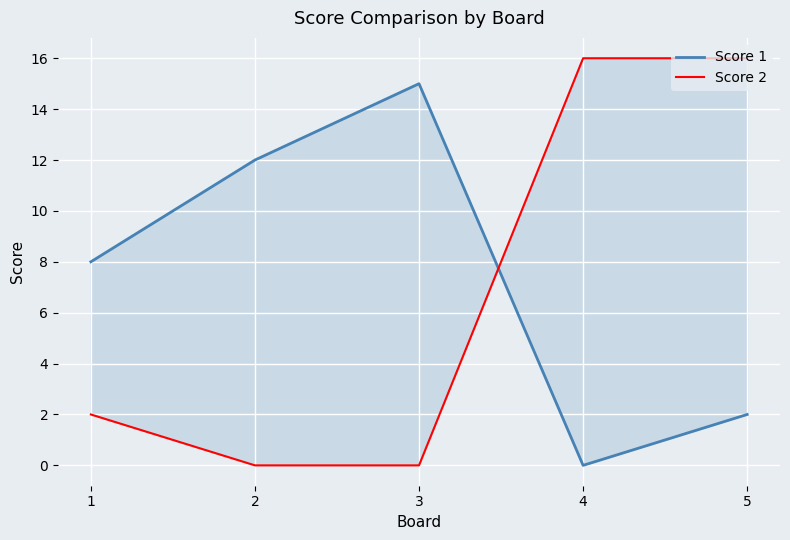

Reading right to left, transcribe all the data shown in this chart.

Score 1: 5=2	4=0	3=15	2=12	1=8
Score 2: 5=16	4=16	3=0	2=0	1=2